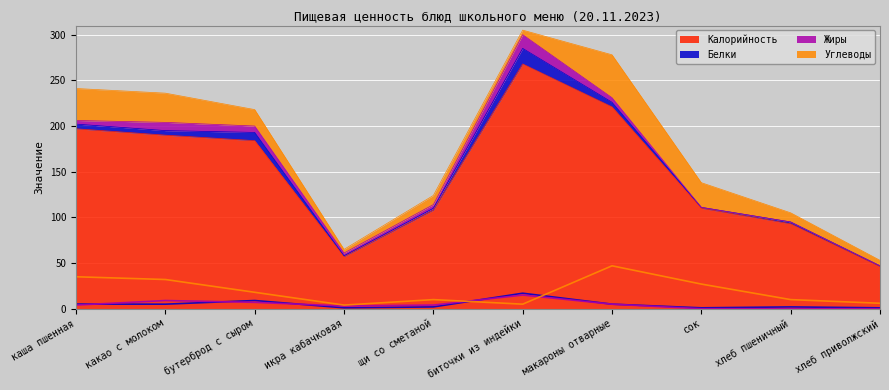

Reading left to right, what are all the values shown in this chart?

Калорийность: каша пшенная=197.0	какао с молоком=190.0	бутерброд с сыром=184.0	икра кабачковая=57.0	щи со сметаной=108.0	биточки из индейки=268.0	макароны отварные=221.0	сок=110.0	хлеб пшеничный=93.0	хлеб приволжский=46.0
Белки: каша пшенная=5.1	какао с молоком=5.0	бутерброд с сыром=9.0	икра кабачковая=1.0	щи со сметаной=2.0	биточки из индейки=17.0	макароны отварные=5.0	сок=1.0	хлеб пшеничный=2.0	хлеб приволжский=1.0
Жиры: каша пшенная=4.0	какао с молоком=9.0	бутерброд с сыром=7.0	икра кабачковая=3.0	щи со сметаной=4.0	биточки из индейки=15.0	макароны отварные=5.0	сок=0.0	хлеб пшеничный=0.0	хлеб приволжский=0.0
Углеводы: каша пшенная=35.0	какао с молоком=32.0	бутерброд с сыром=18.0	икра кабачковая=4.0	щи со сметаной=10.0	биточки из индейки=5.0	макароны отварные=47.0	сок=27.0	хлеб пшеничный=10.0	хлеб приволжский=6.0